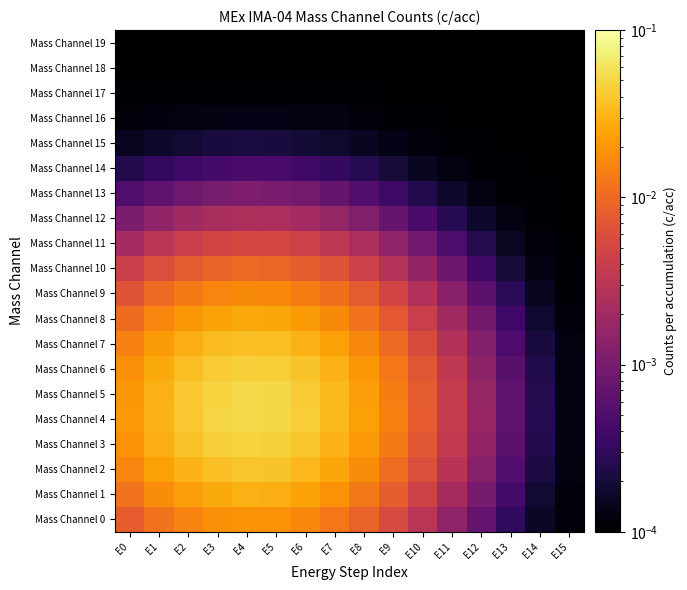

Which series has the largest total across all categories?

Mass Channel 4